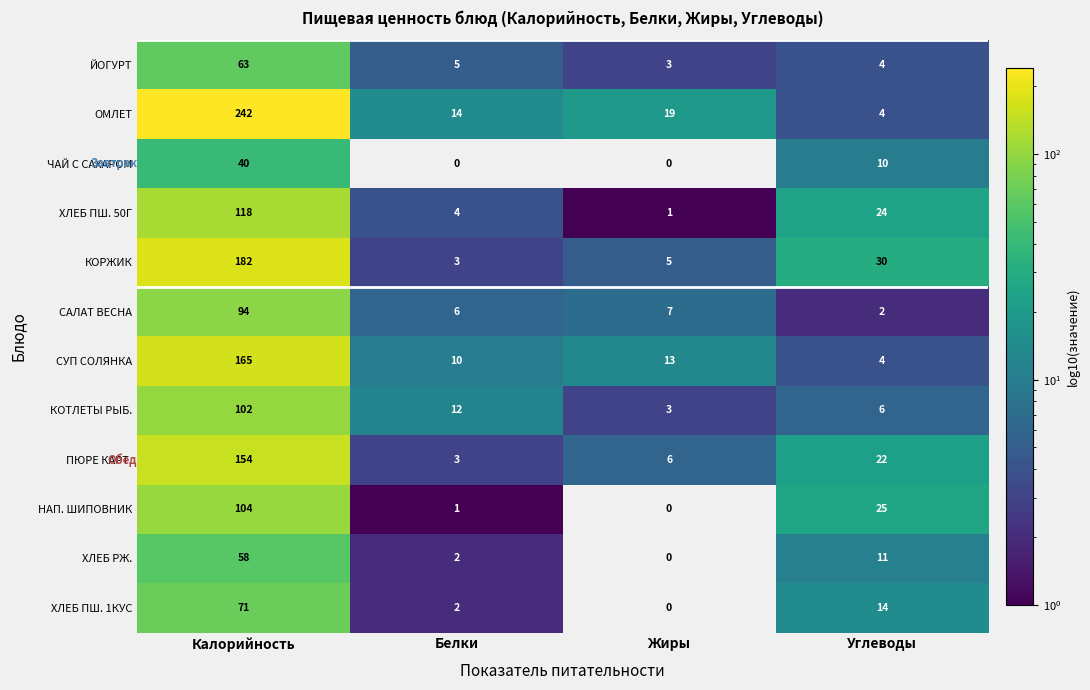

Which category has the highest value in the СУП СОЛЯНКА series?

Калорийность